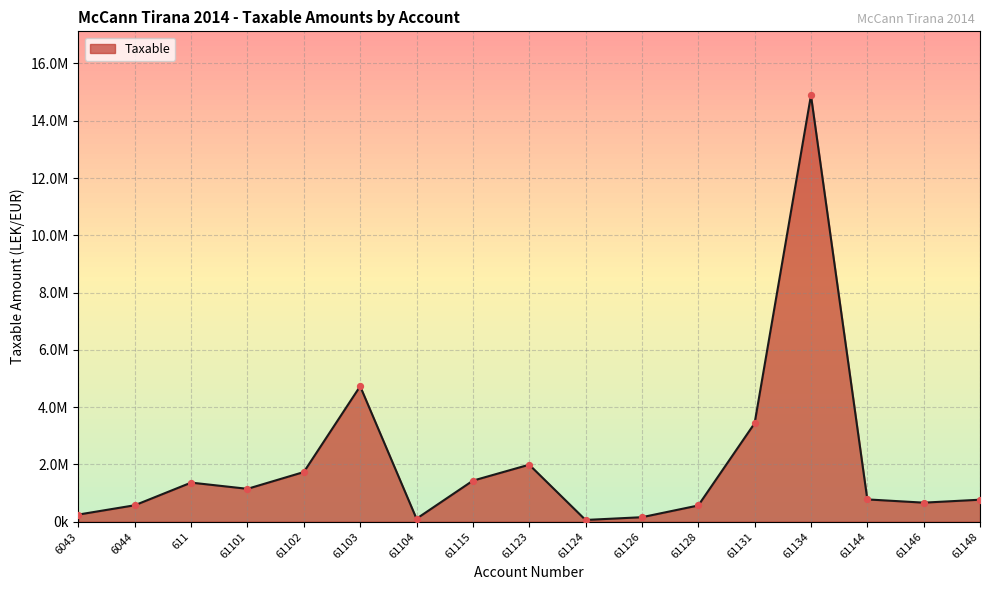

Between 61126 and 61124, which is larger?

61126